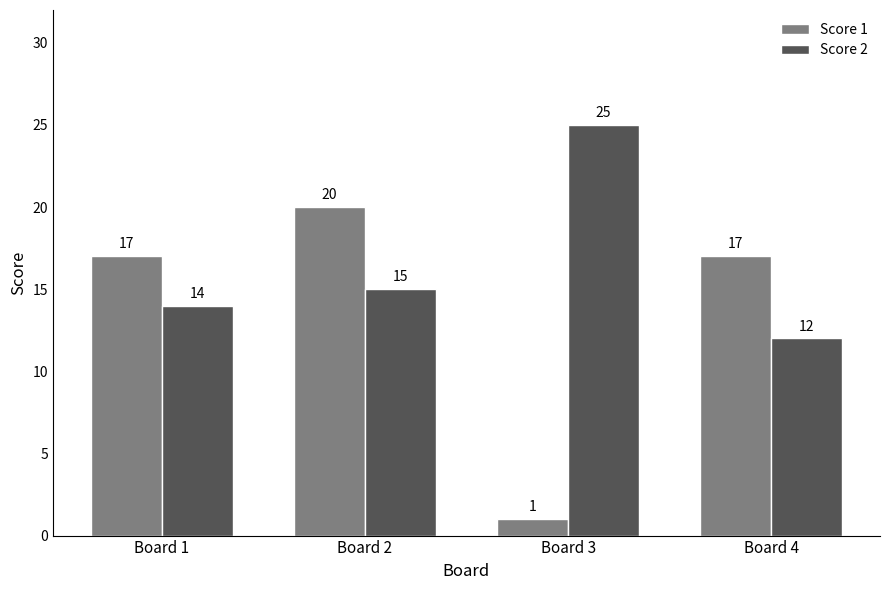

Does the chart contain any negative values?

No